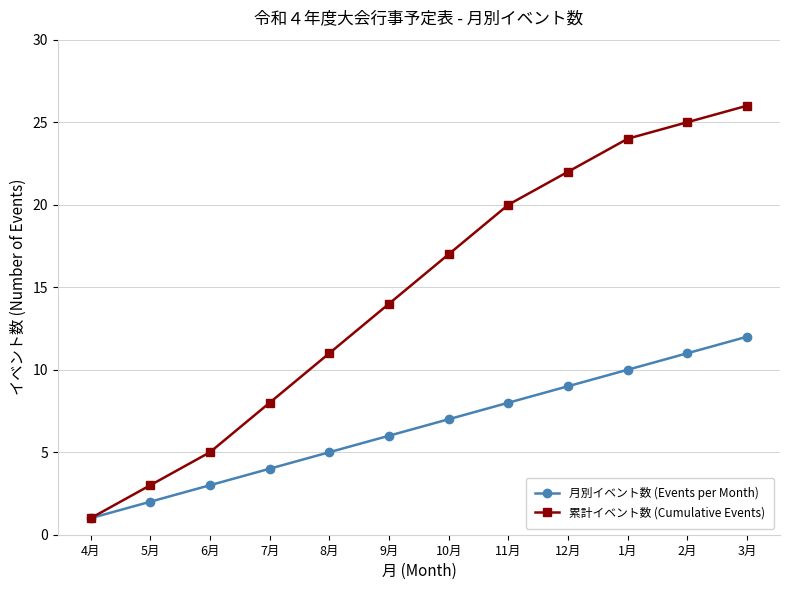

Rank the series by their average value, from highest to lowest.

累計イベント数 (Cumulative Events), 月別イベント数 (Events per Month)